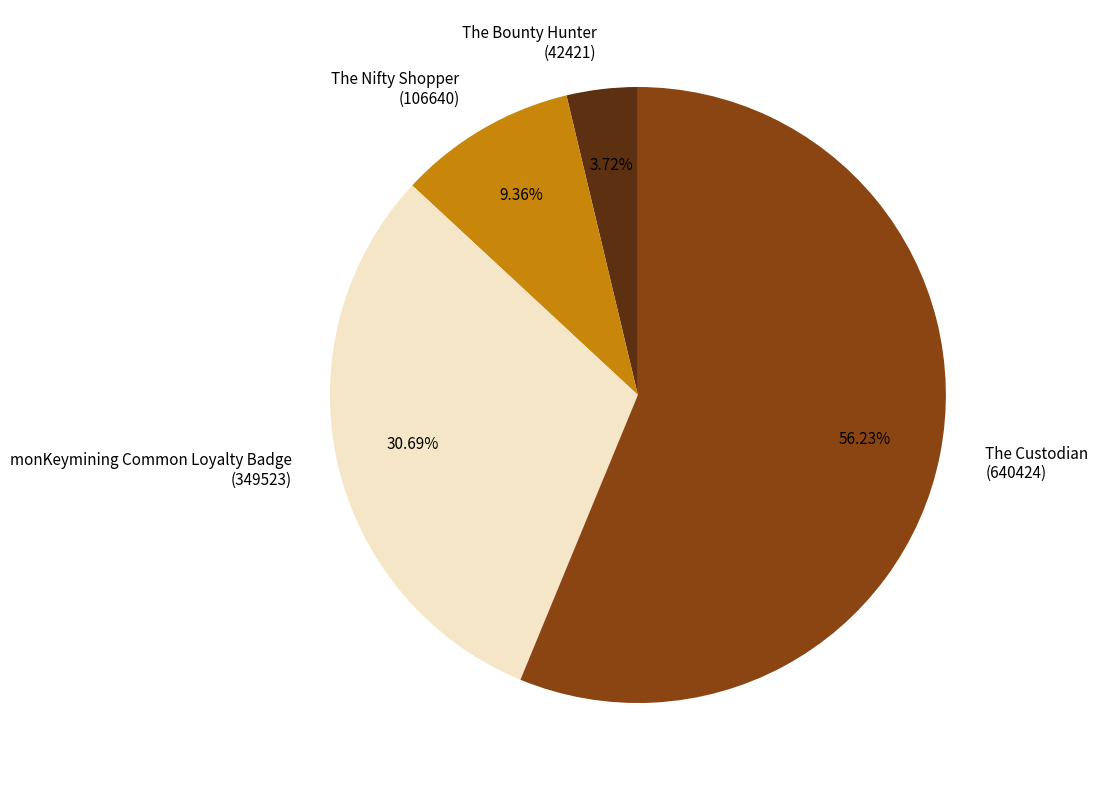

Which category has the biggest portion of the pie?

The Custodian